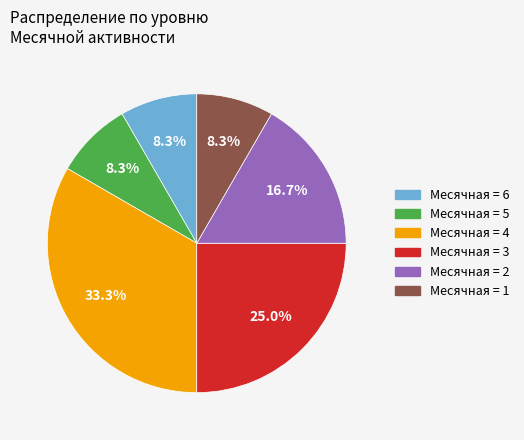

Does any single category account for the majority?

No